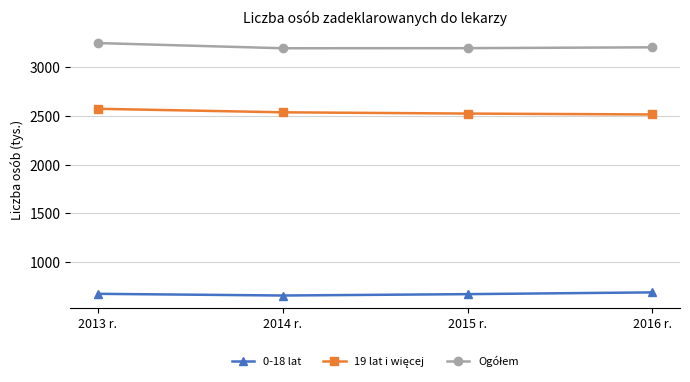

How many lines are shown in the chart?

3